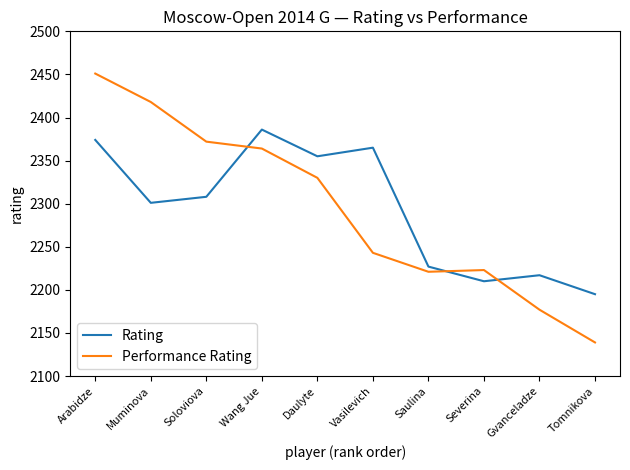

At which category does the chart reach its peak across all series?

Arabidze